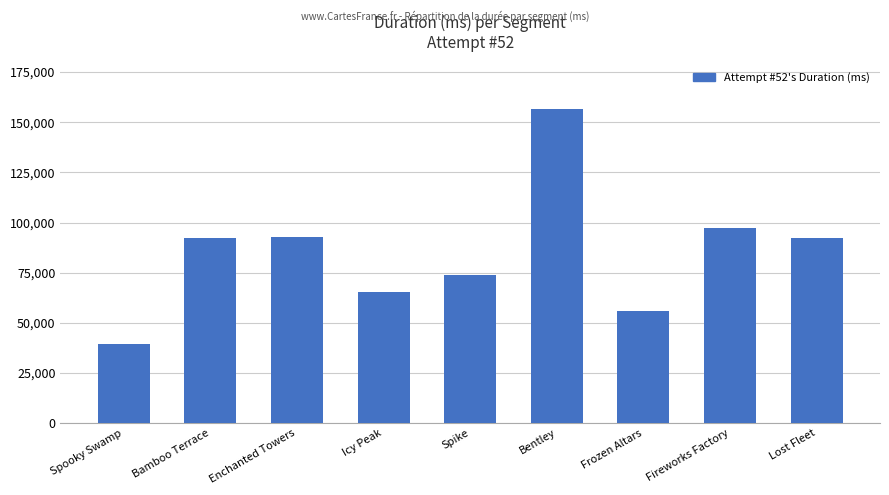

What is the sum of the values at Icy Peak and Spooky Swamp?

105133